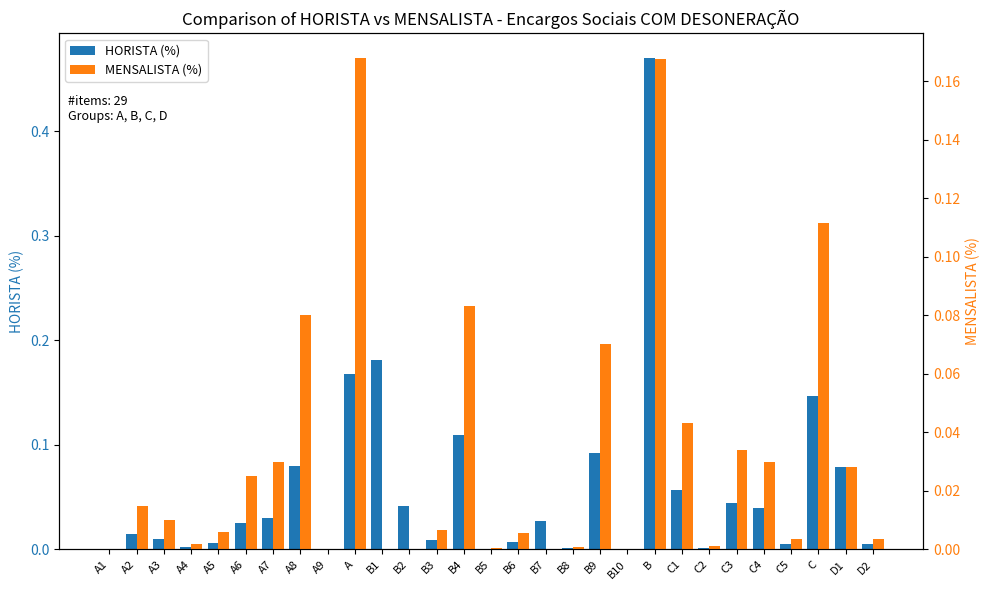

What is the label of the 5th bar from the left?

A5